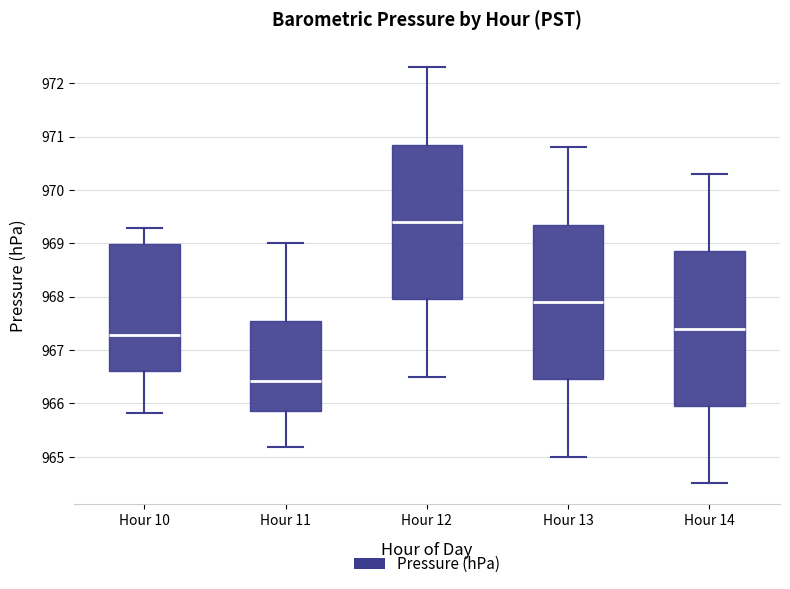

Reading left to right, read every box against the y-axis: the position of its median line, the range the box covers, and the ends of its whiskers. The values are not printed on the chart, so give them approximately, as read against the axis.

Hour 10: median 967.3, box 966.6 to 969.0, whiskers 965.8 to 969.3
Hour 11: median 966.4, box 965.9 to 967.6, whiskers 965.2 to 969.0
Hour 12: median 969.4, box 968.0 to 970.9, whiskers 966.5 to 972.3
Hour 13: median 967.9, box 966.5 to 969.4, whiskers 965.0 to 970.8
Hour 14: median 967.4, box 966.0 to 968.9, whiskers 964.5 to 970.3